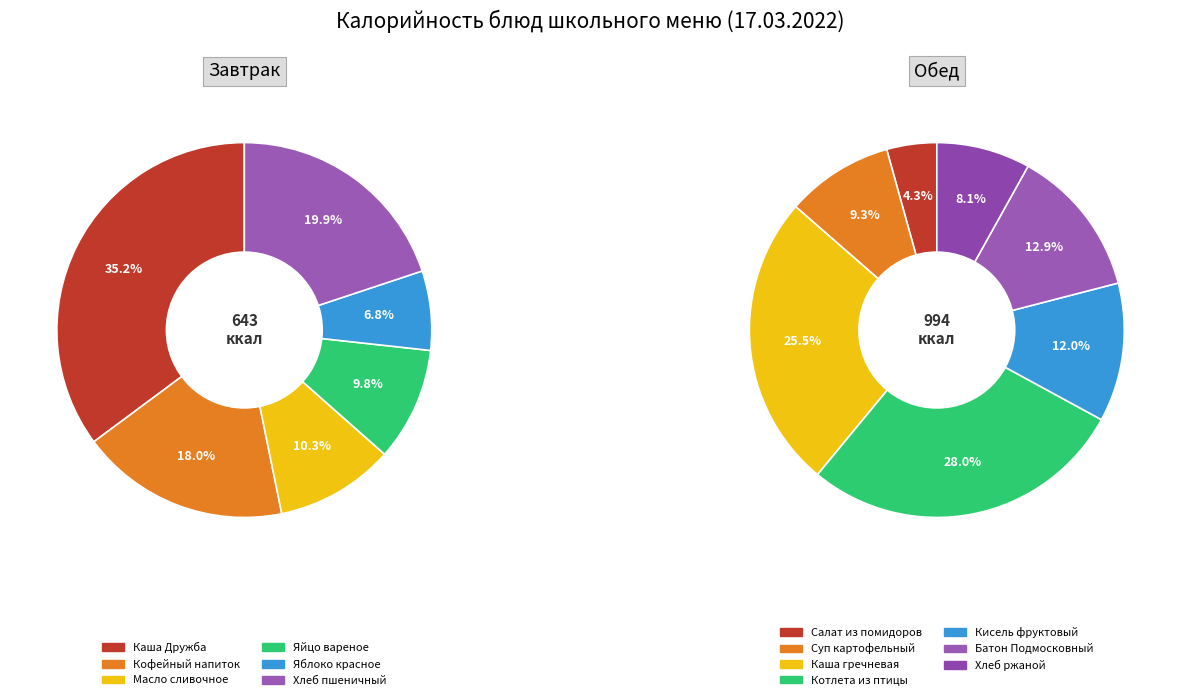

Approximately how many times larger is the value at Яйцо вареное compared to Масло сливочное?

1.0